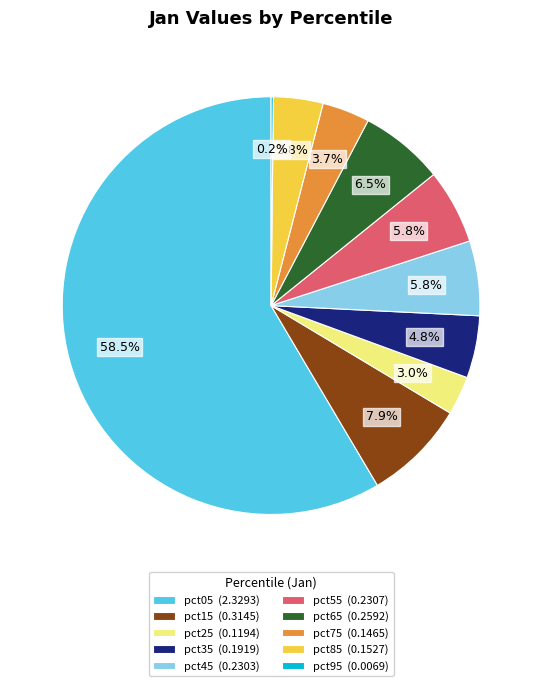

Which category has the biggest portion of the pie?

pct05